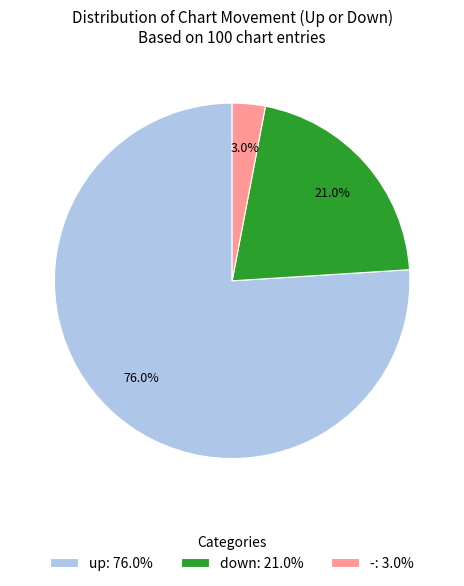

To the nearest percent, what is the difference between the down and - slice percentages?

18%